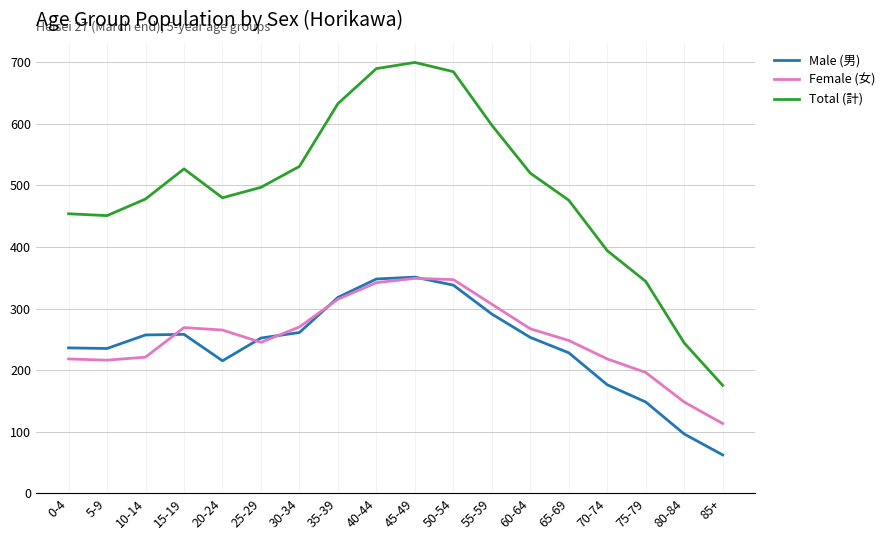

Is it true that Female (女) equals 218 at 0-4?

True